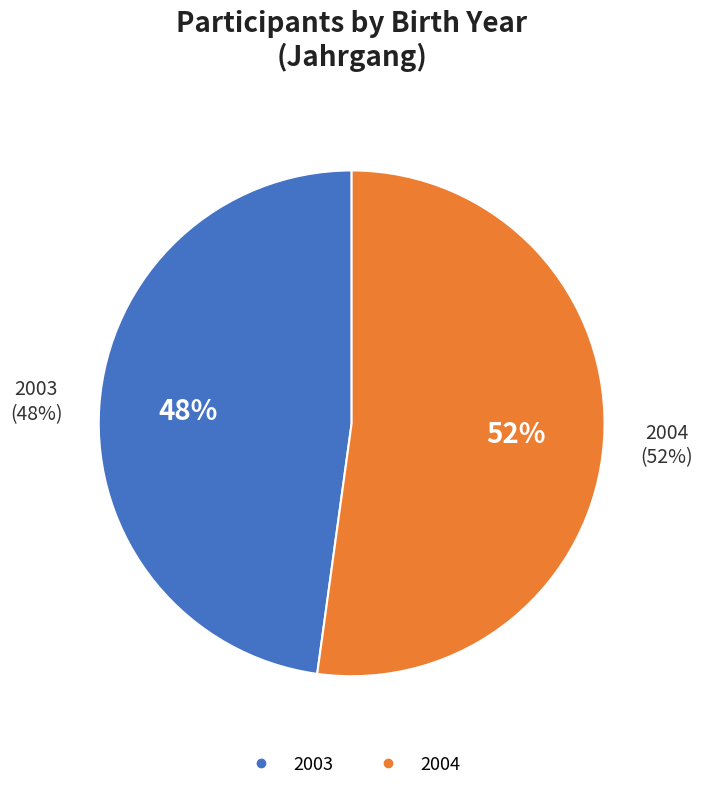

To the nearest percent, what is the combined percentage of 2003 and 2004?

100%